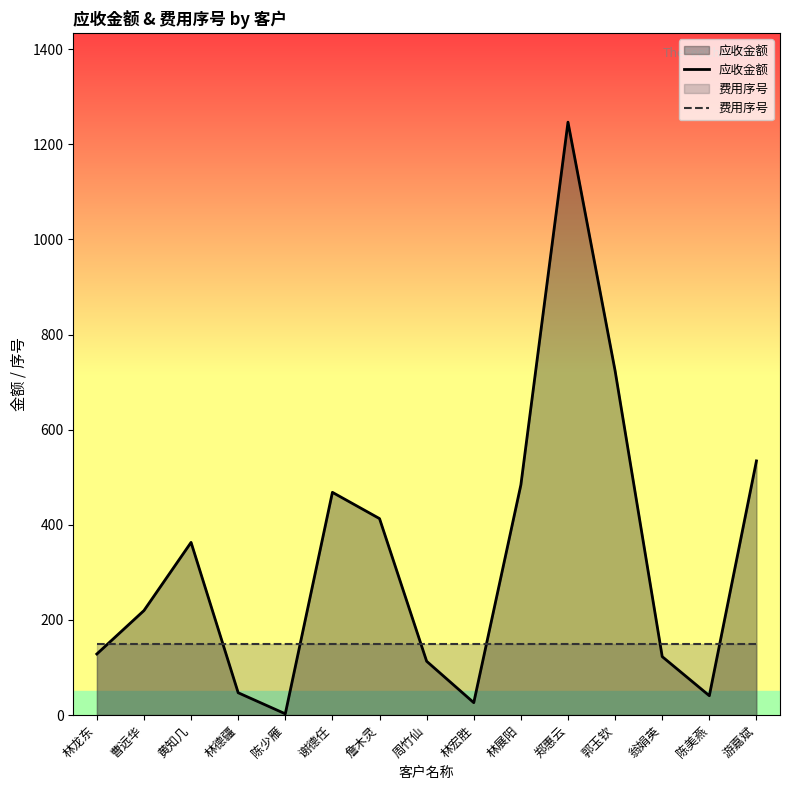

What is the spread (max minus min) of values at 林宏胜?

123.6